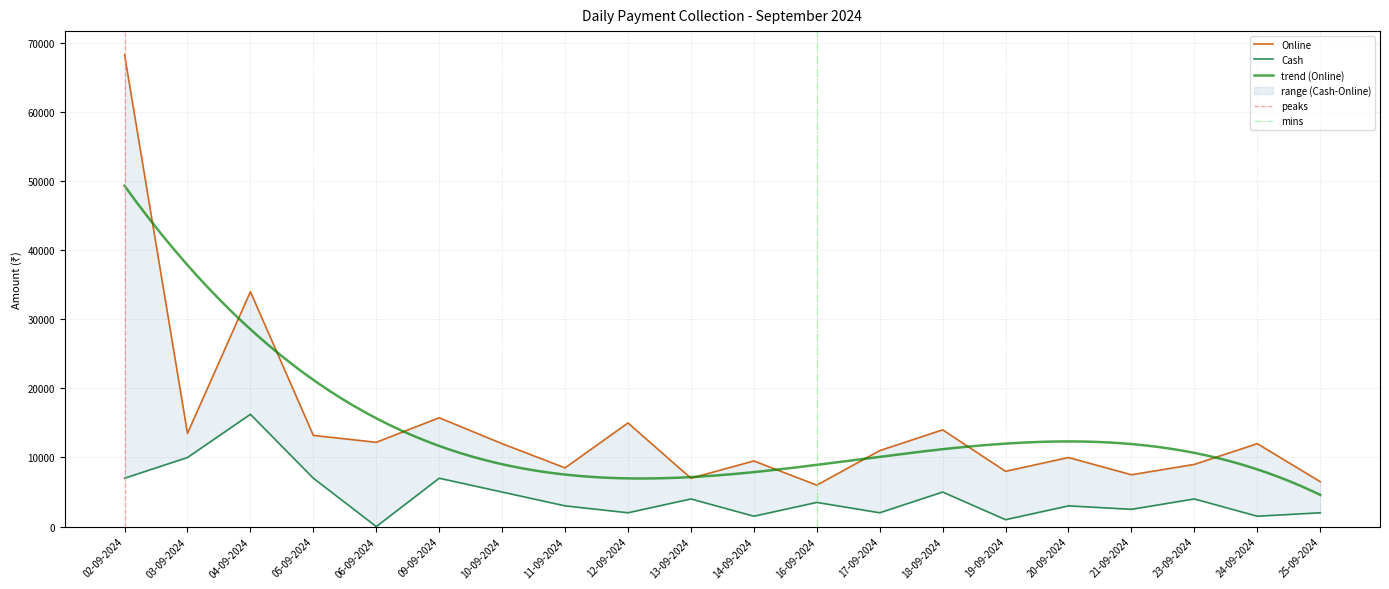

What is the label of the 15th point from the right?

09-09-2024